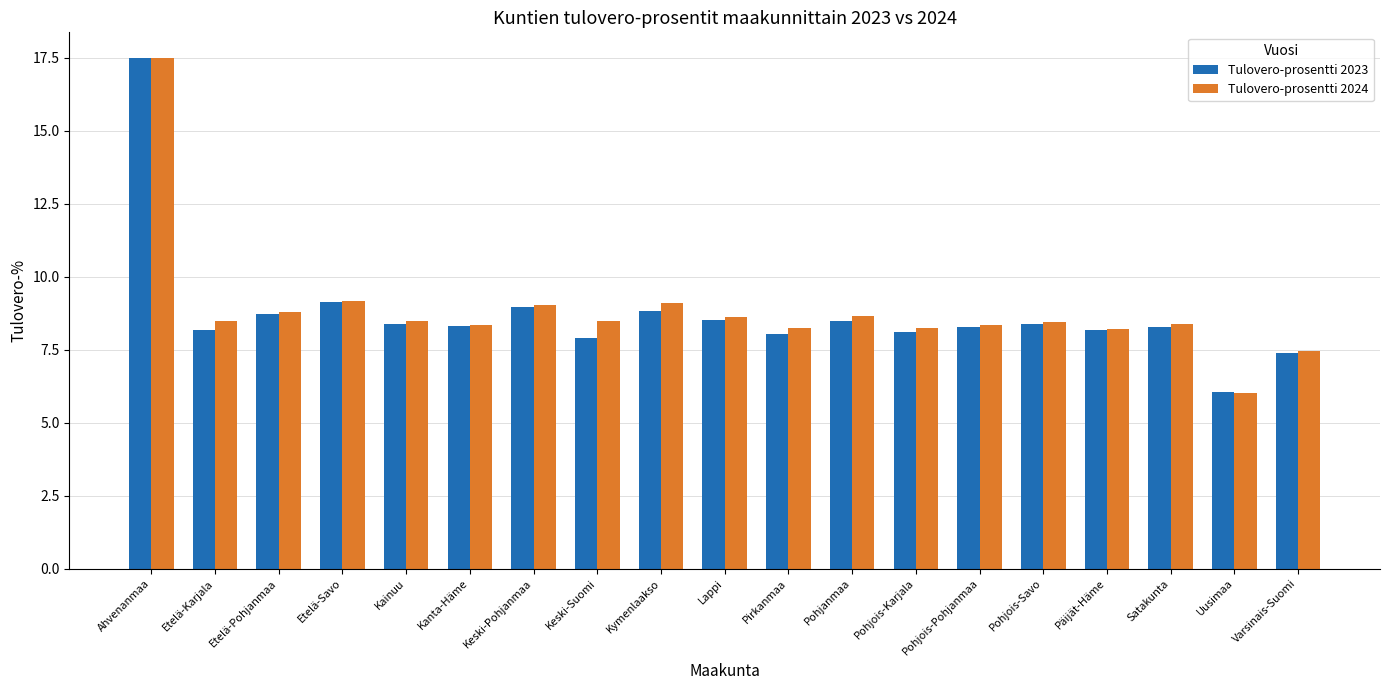

What is the sum of the Tulovero-prosentti 2024 values at Etelä-Pohjanmaa and Kymenlaakso?

17.9